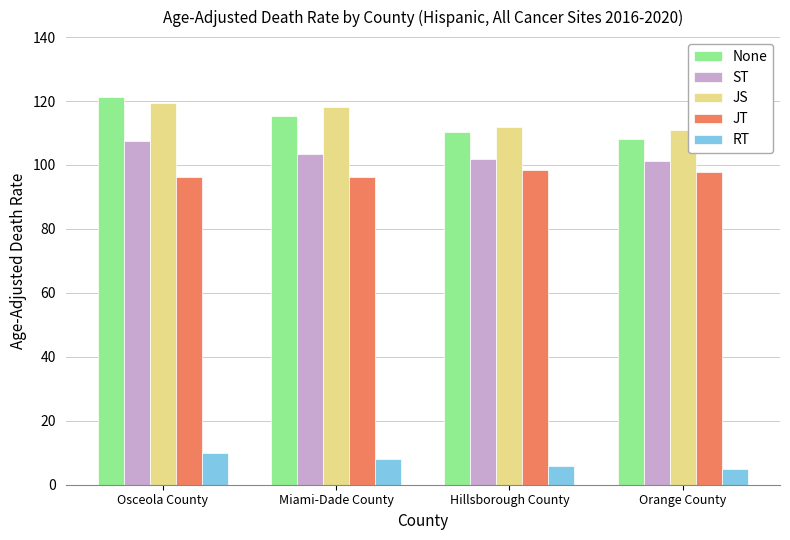

The value of JS at Orange County is 110.8. True or false?

True